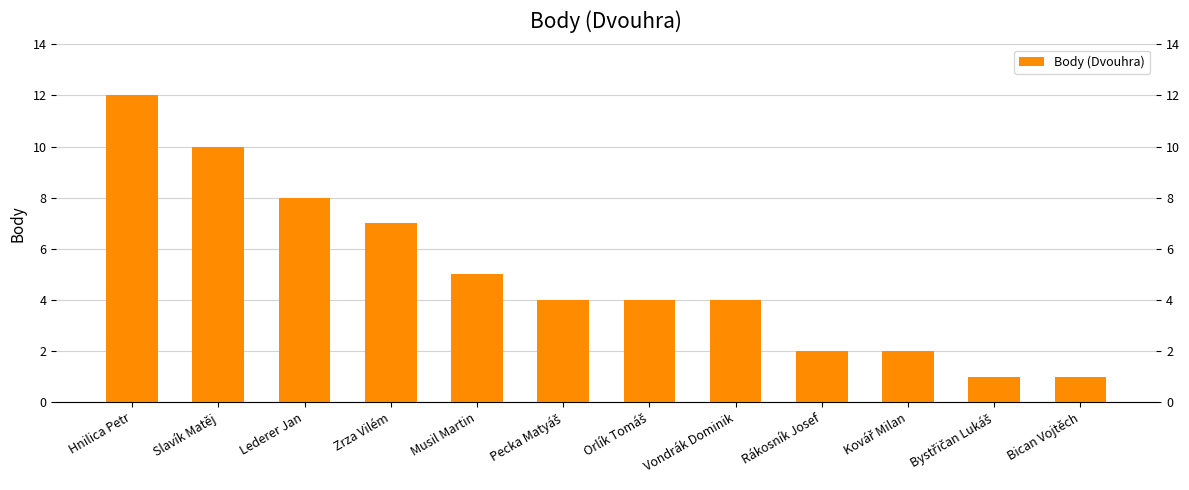

What is the sum of the values at Musil Martin and Bystřičan Lukáš?

6